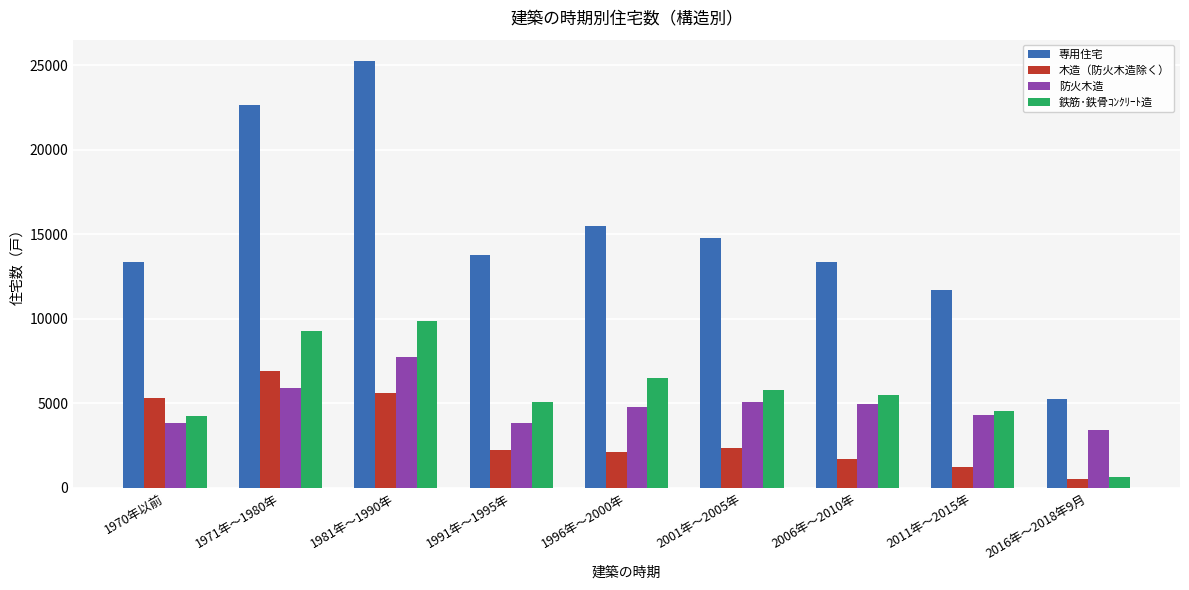

Which series has the largest range (max minus min)?

専用住宅